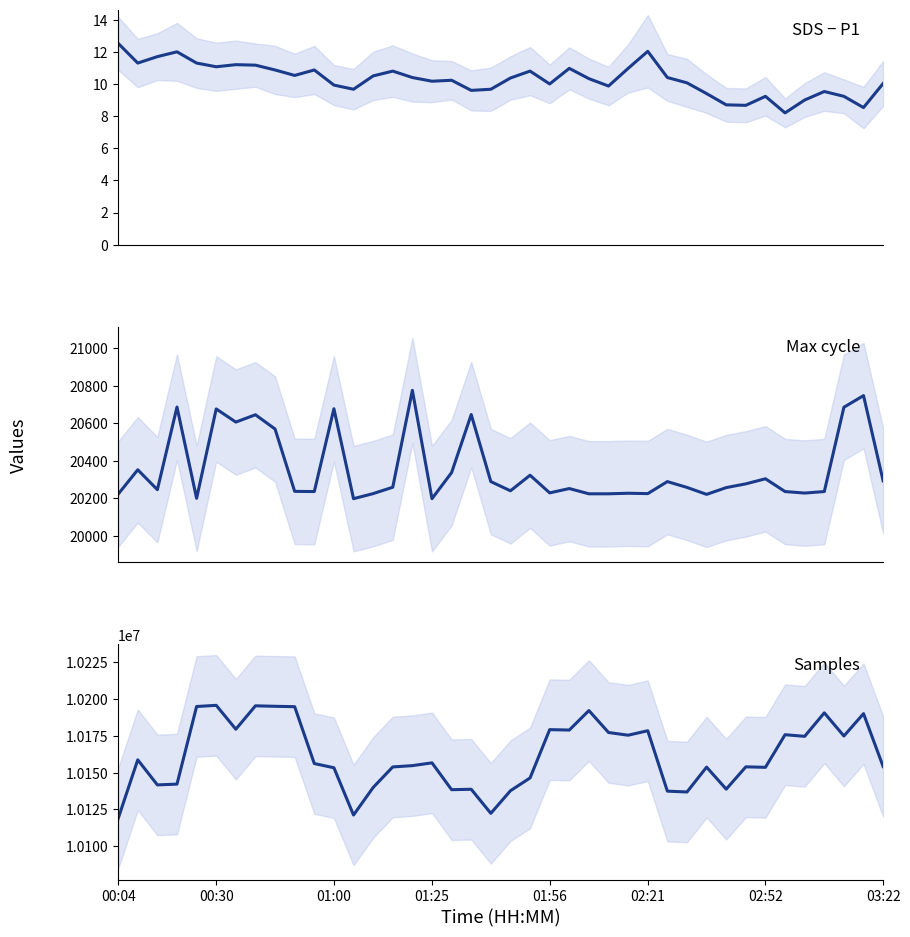

Count the number of categories in the chart.

40